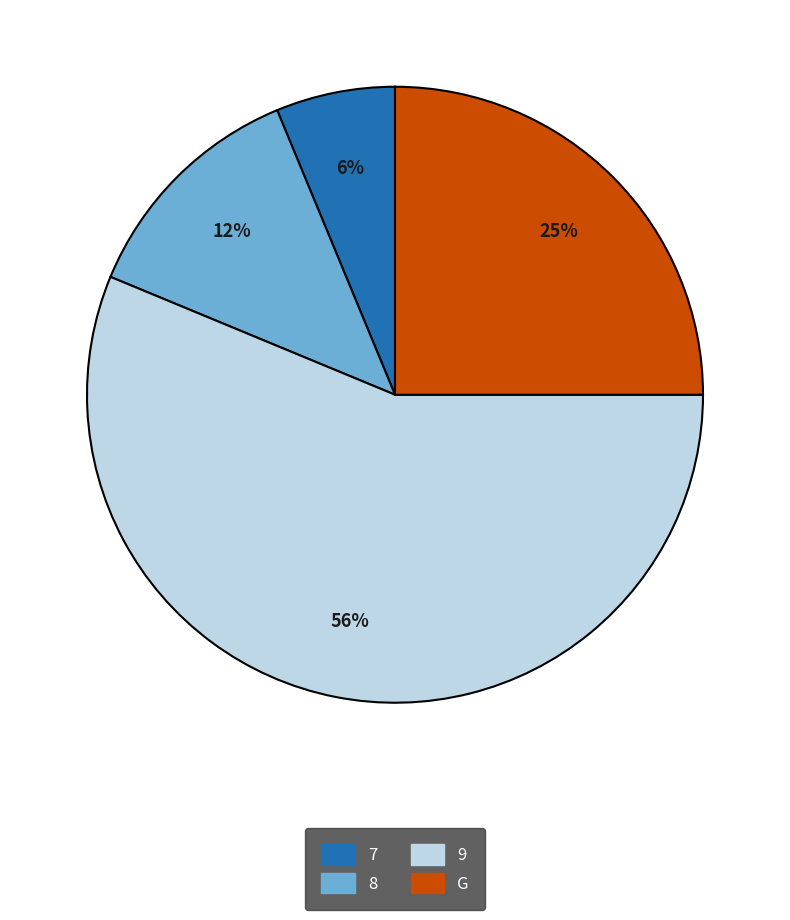

Which slice is the largest?

9